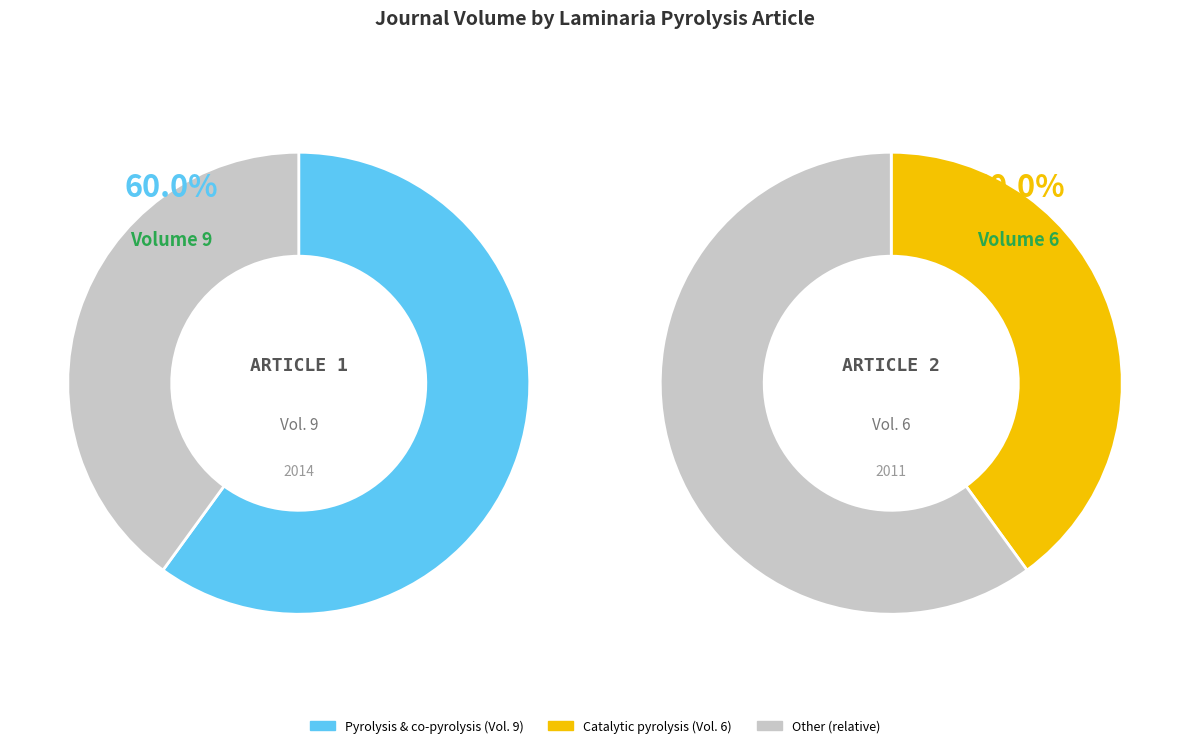

What portion of the pie excludes Pyrolysis and co-pyrolysis of Laminaria?

40.0%